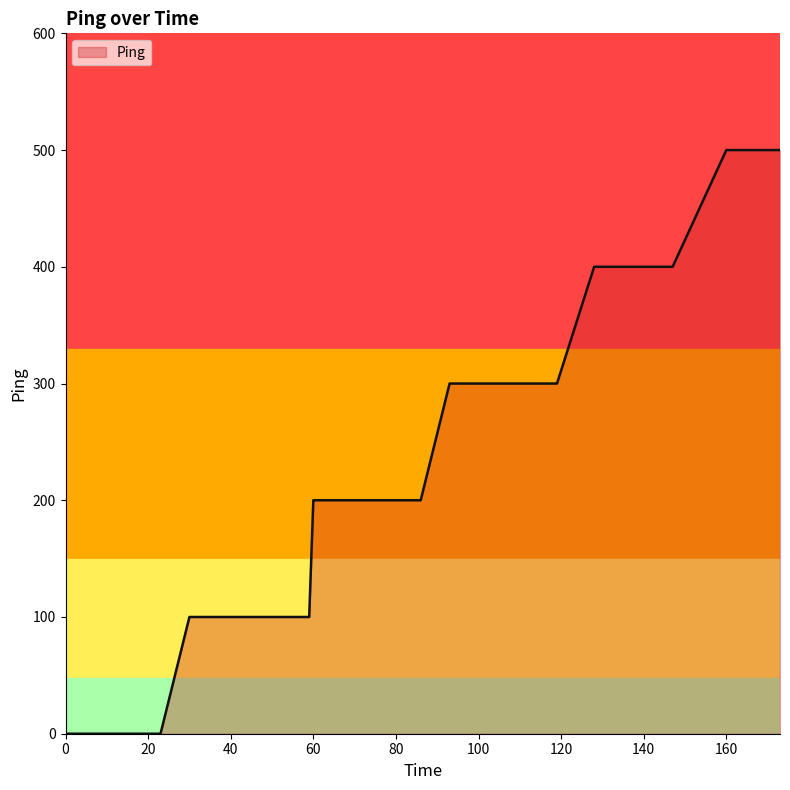

What is the difference between the maximum and minimum values?

500